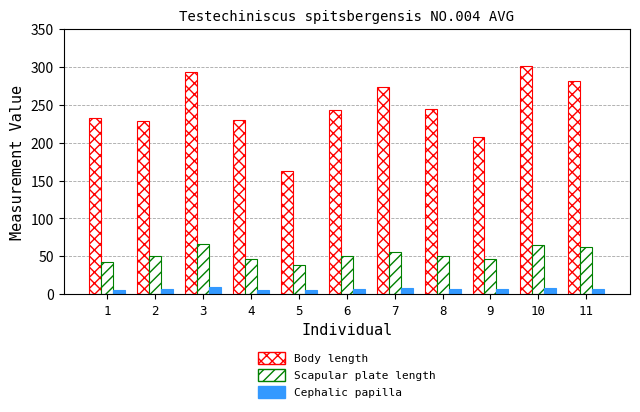

The Cephalic papilla series shows 7.5 at 11. True or false?

True